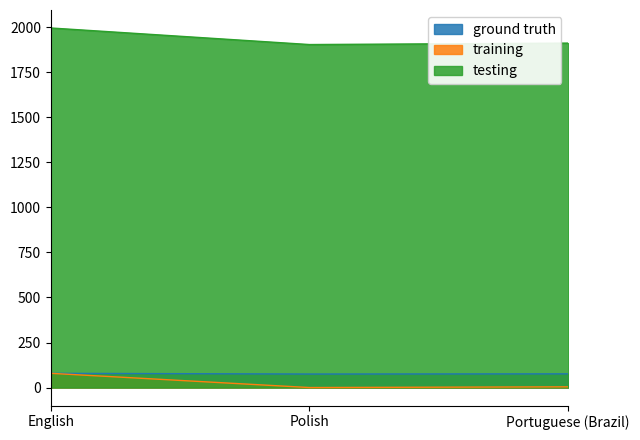

List the labels in order of training value, largest first.

English, Portuguese (Brazil), Polish